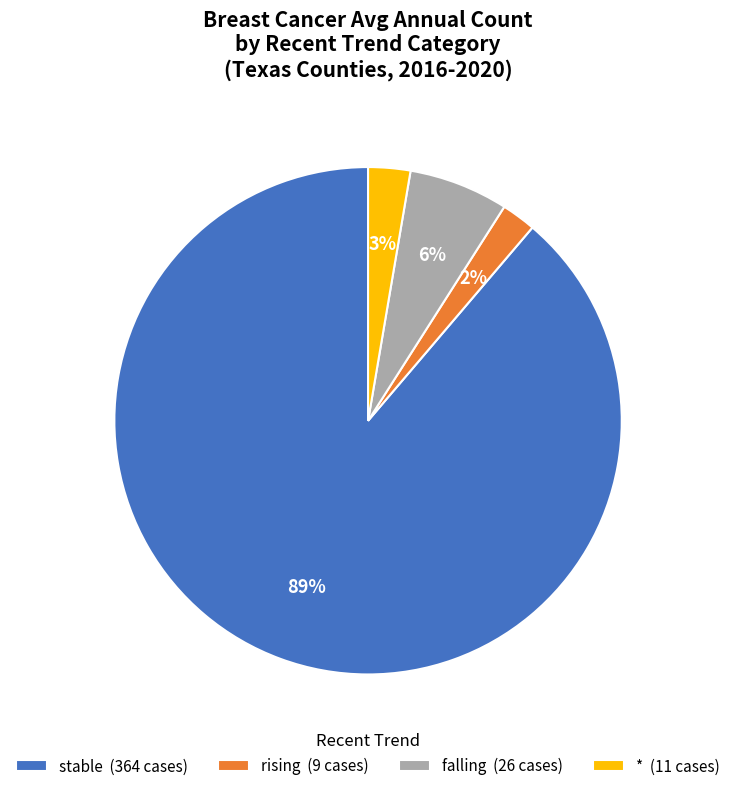

Is rising (9 cases) the majority of the pie?

No